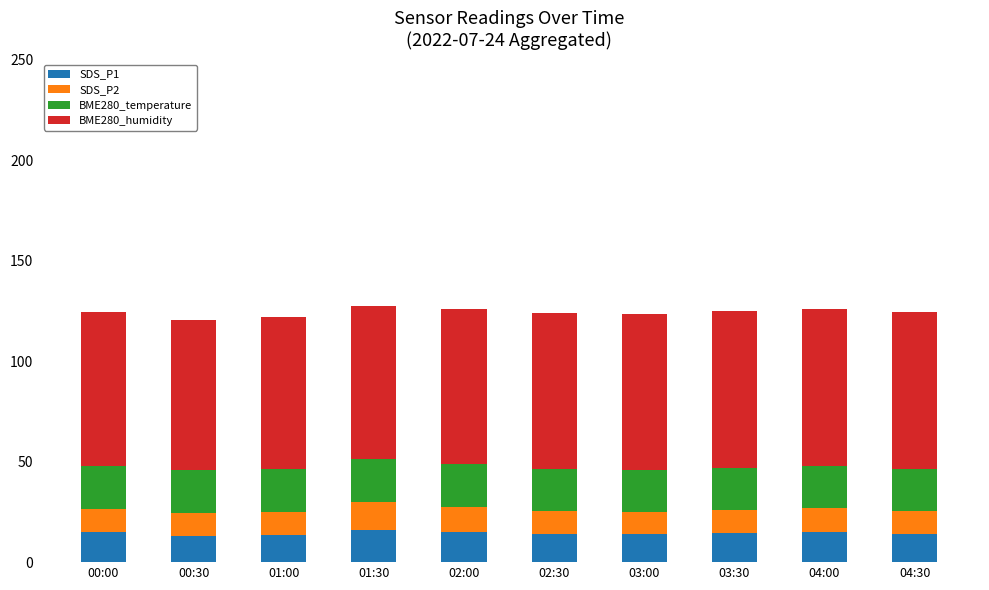

Is it true that SDS_P1 equals 14.5 at 03:30?

True